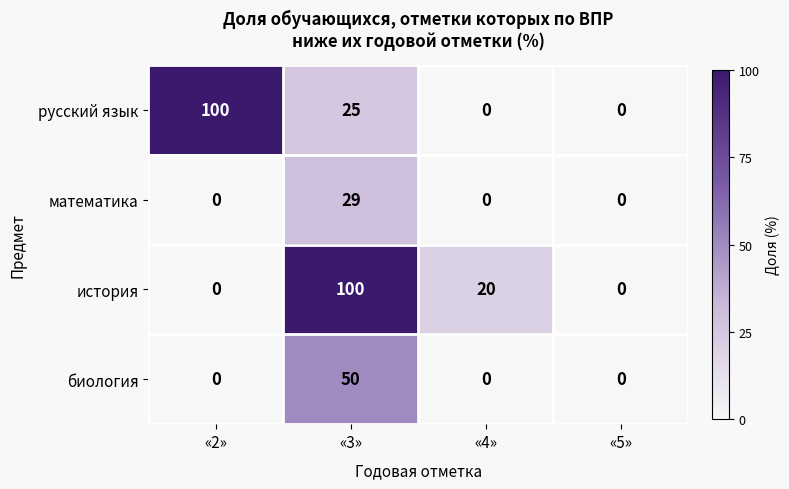

Is it true that математика equals 0 at «5»?

True